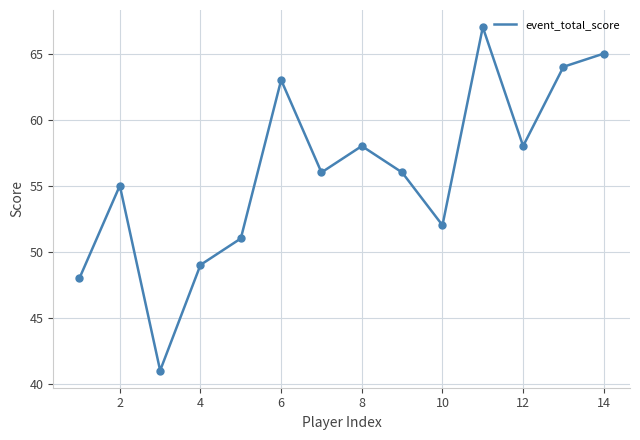

What is the minimum value for event_total_score?

41.0